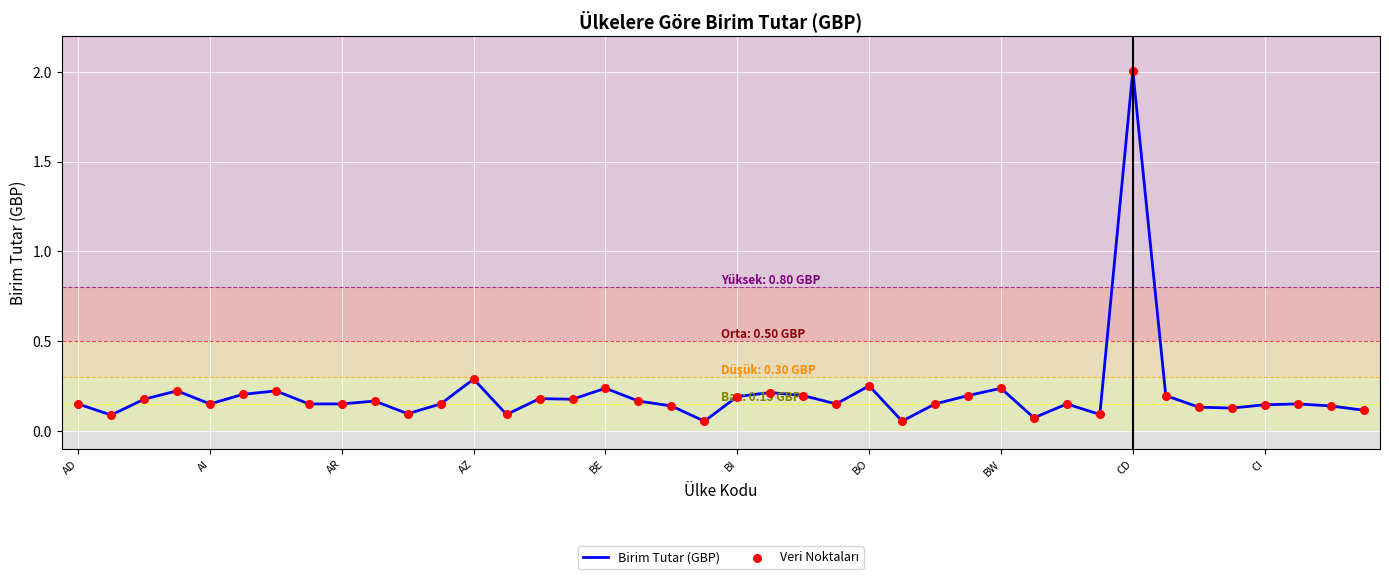

What is the maximum value shown in the chart?

2.0